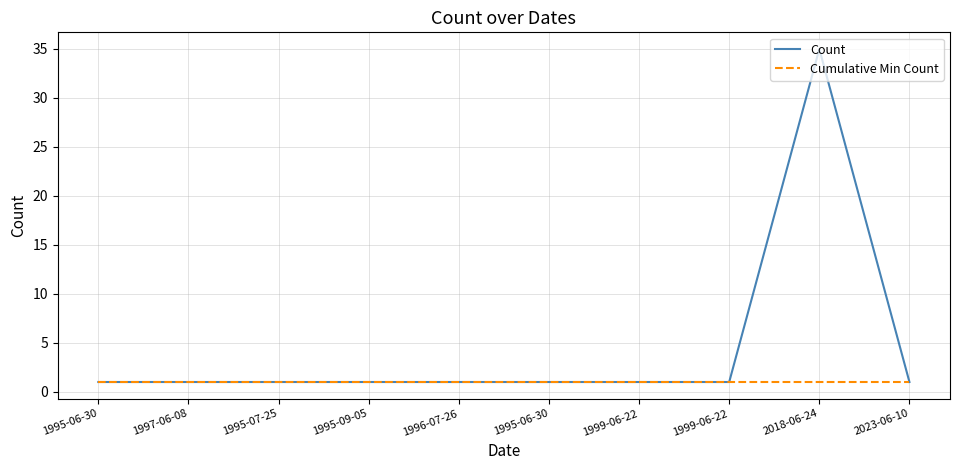

How many lines are shown in the chart?

2